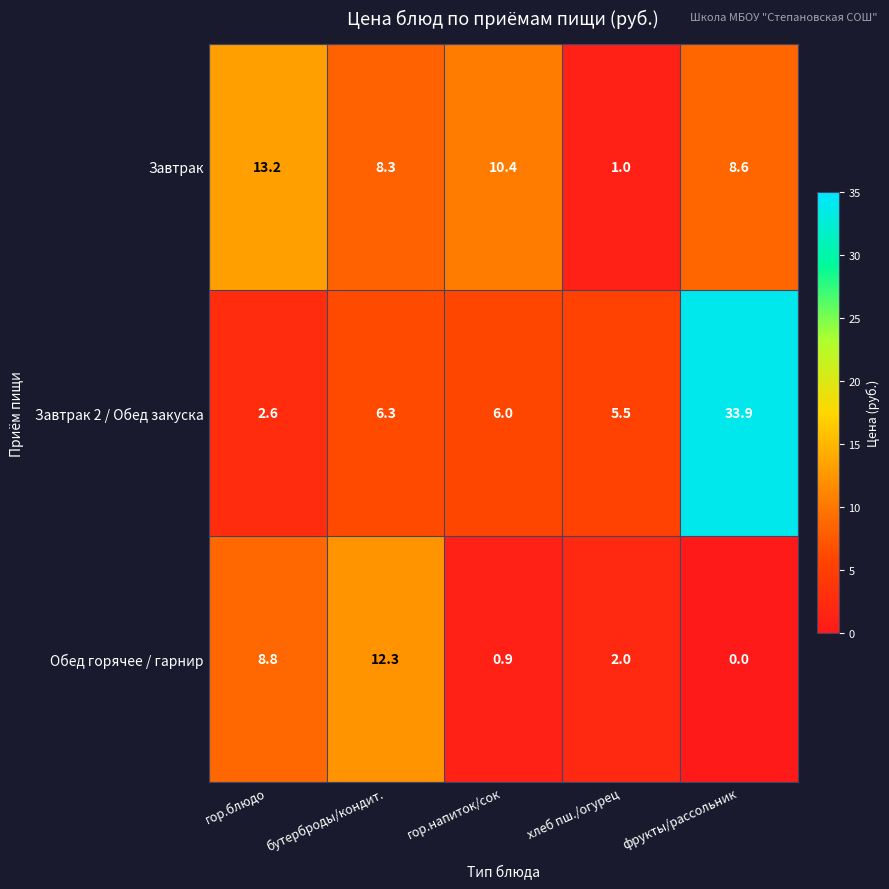

List the series in order of their peak value, lowest first.

Обед горячее / гарнир, Завтрак, Завтрак 2 / Обед закуска